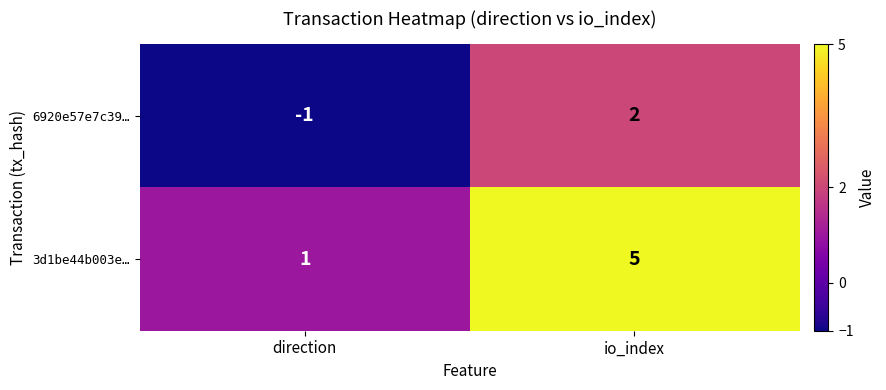

Which series has the largest total across all categories?

3d1be44b003e…